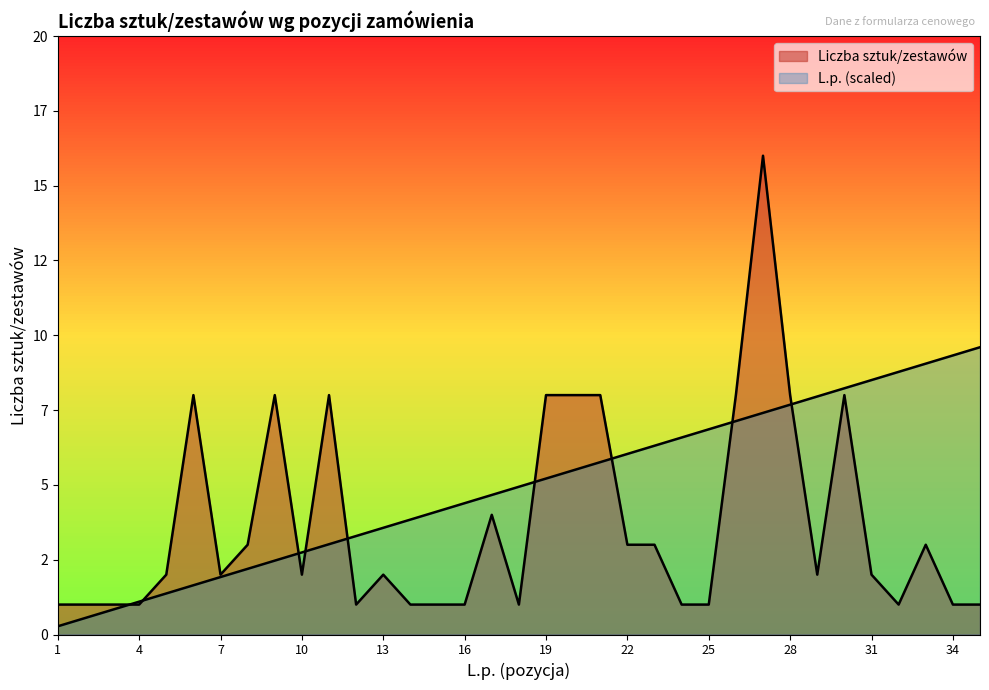

What is the total value across all series at 29?

10.0